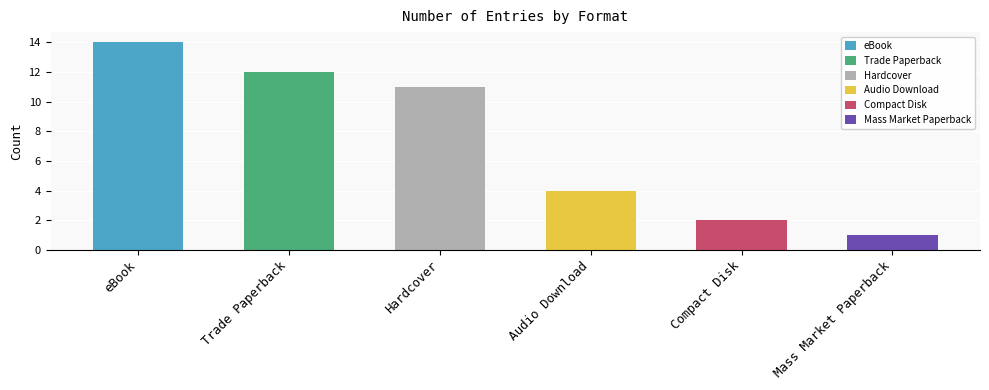

Are the bars grouped side by side (vs. stacked)?

No